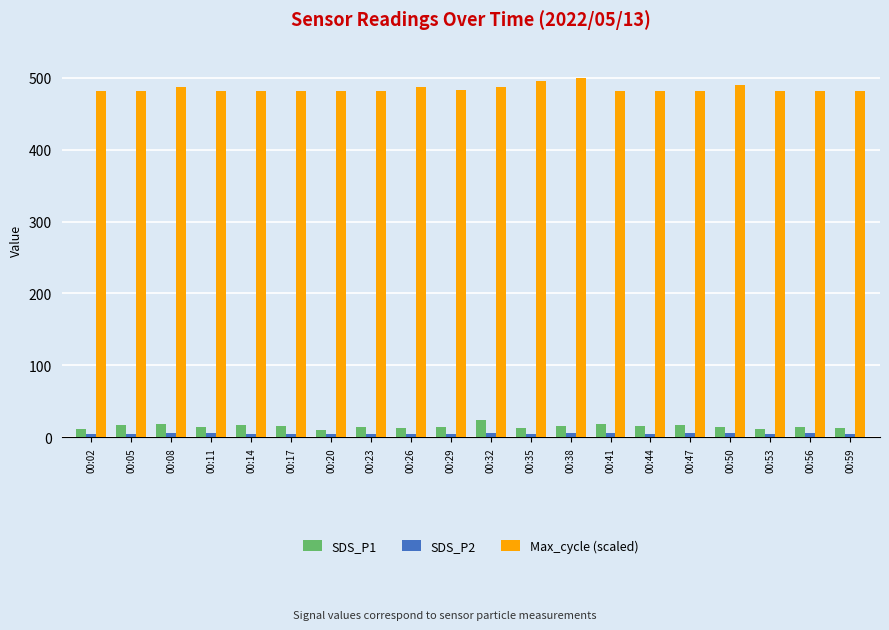

What is the difference between the SDS_P1 values at 00:32 and 00:23?

8.7